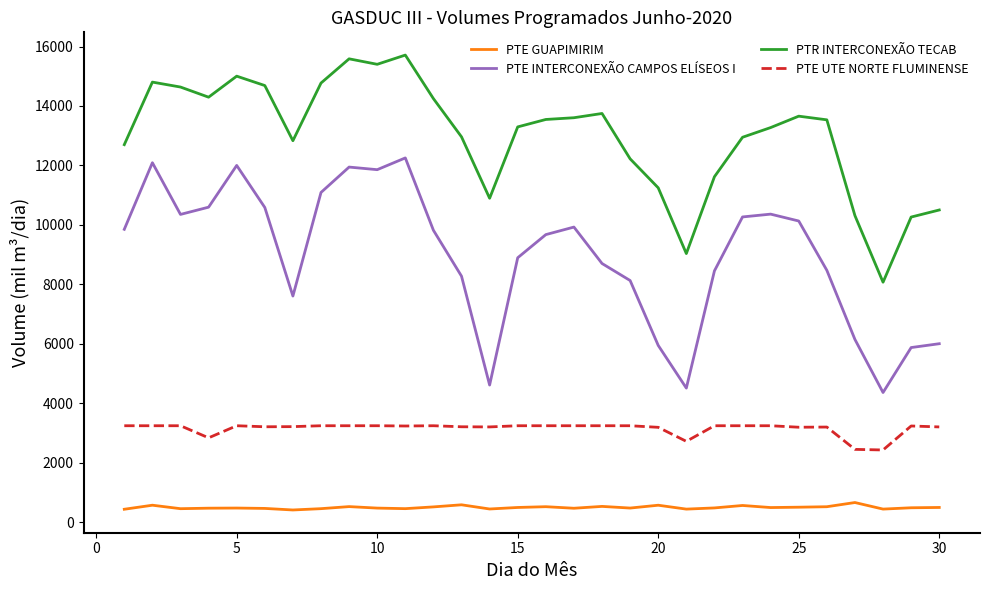

Which series has the largest total across all categories?

PTR INTERCONEXÃO TECAB